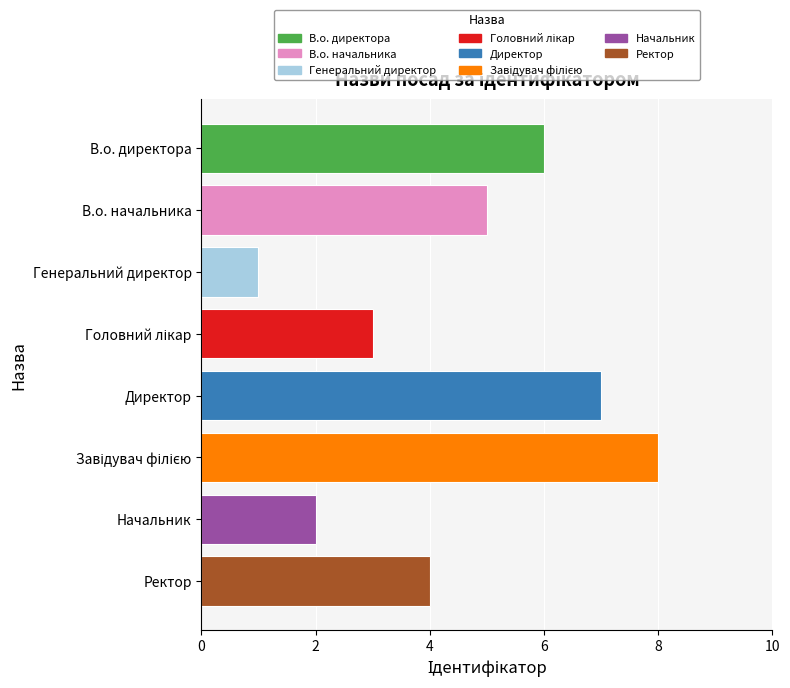

What is the label of the 5th bar from the left?

Директор